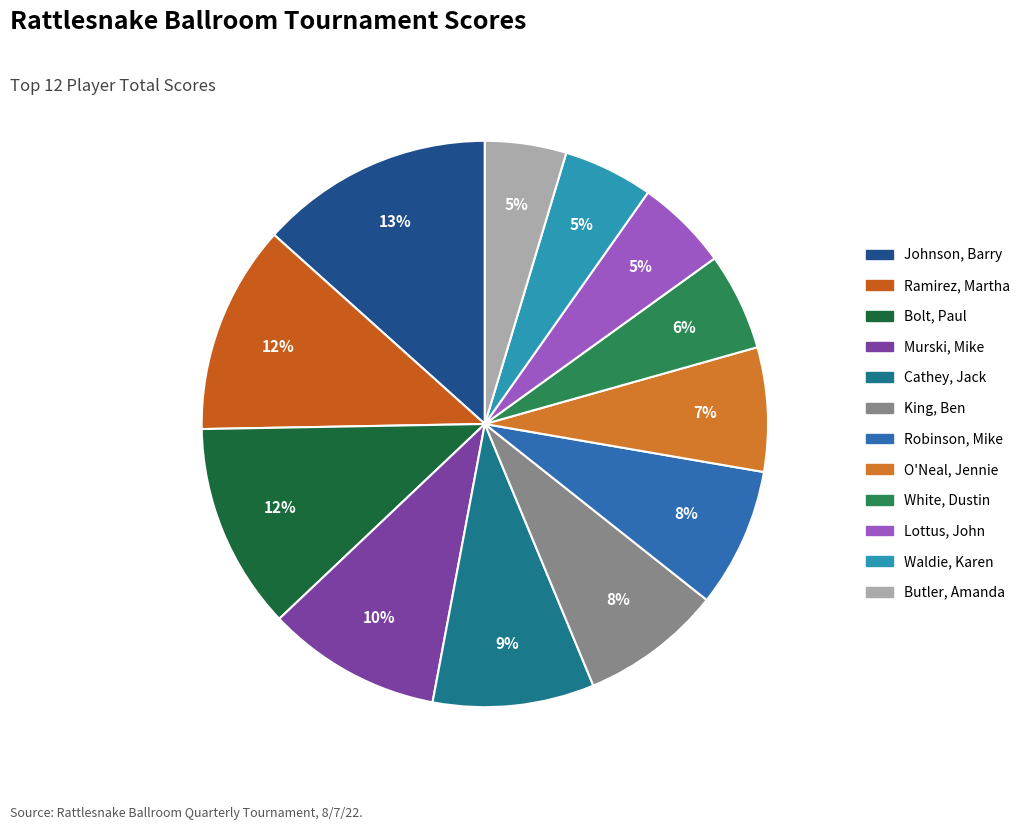

Is it true that Johnson, Barry is 13% of the pie?

True